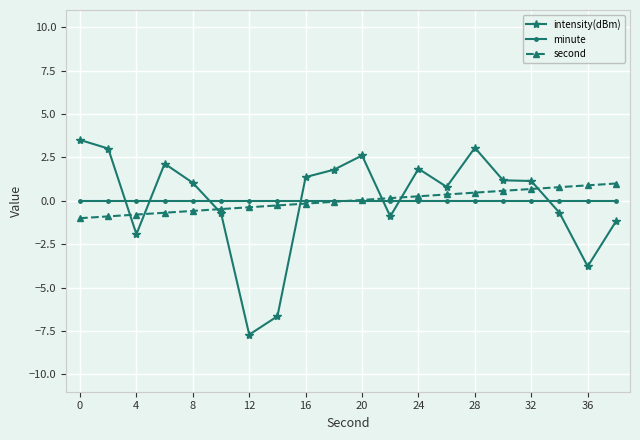

Which series has the largest range (max minus min)?

intensity(dBm)